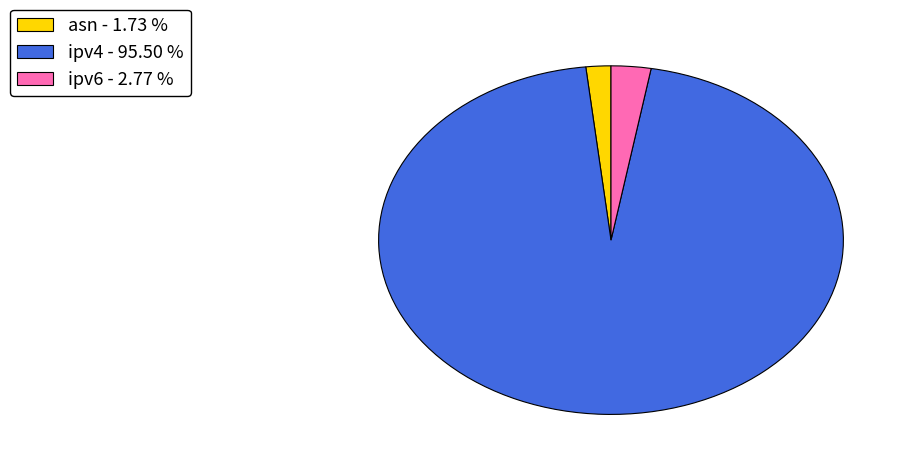

Count the number of slices in the pie.

3